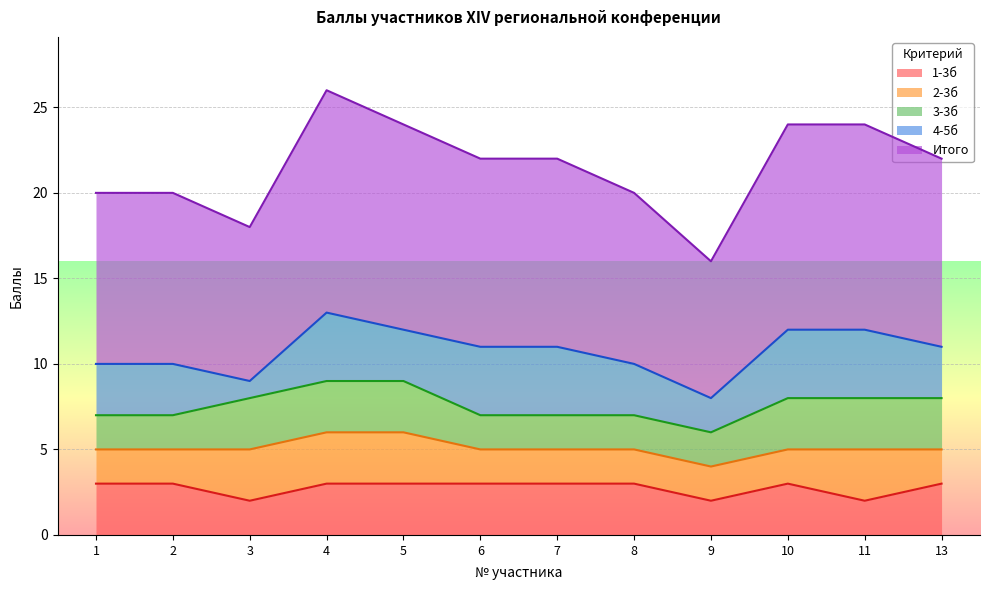

Which label corresponds to the smallest value in the chart?

3